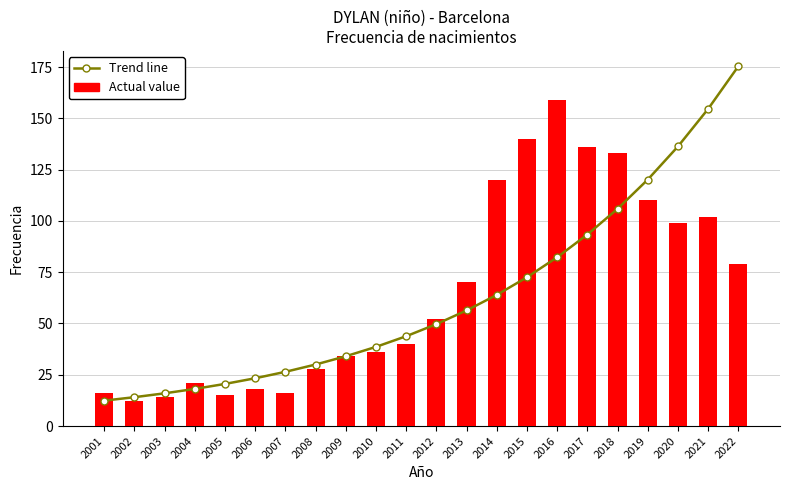

How many groups of bars are there?

22